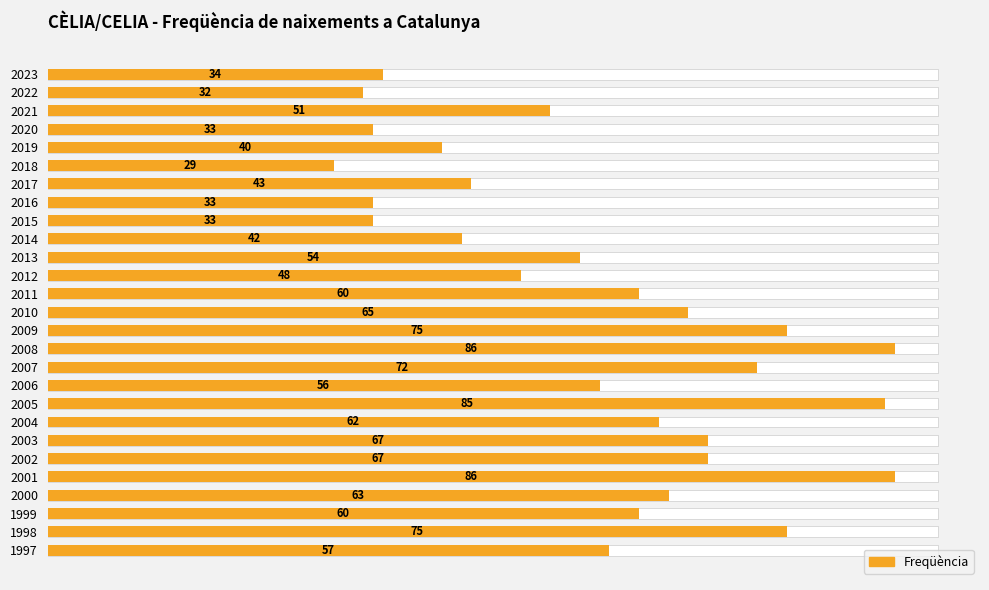

Count the number of categories in the chart.

27